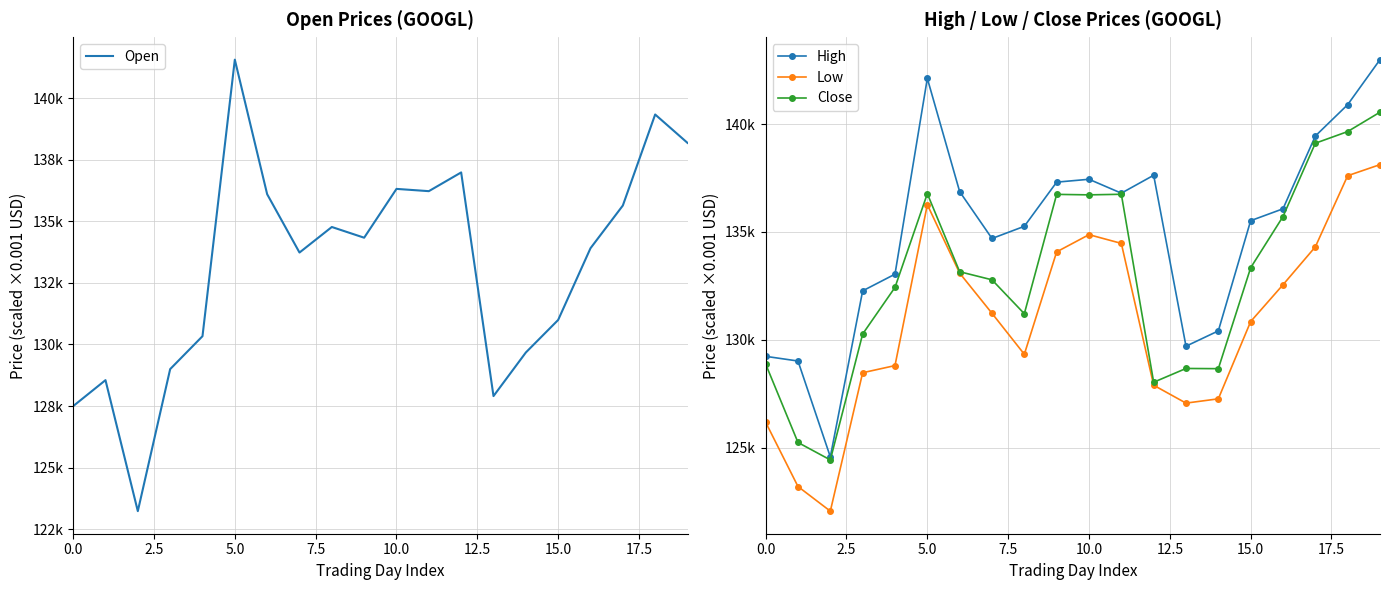

What is the spread (max minus min) of values at 17?

5139